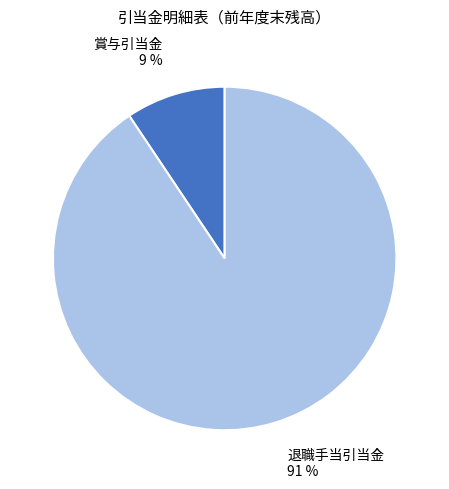

The 退職手当引当金 slice represents 82% of the pie. True or false?

False